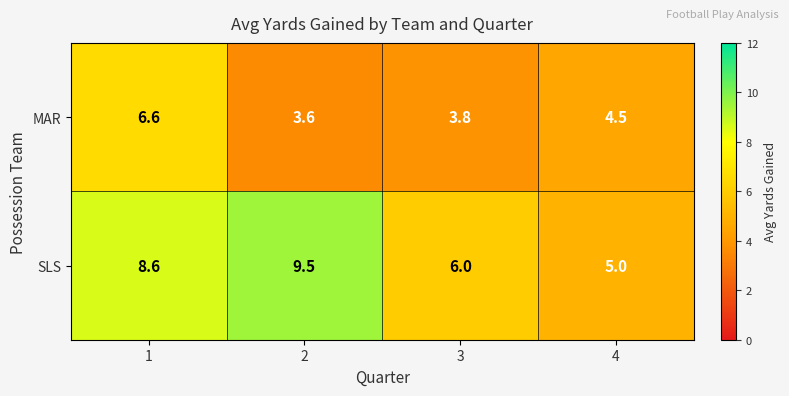

What is the difference between the maximum and minimum values in the MAR series?

3.0